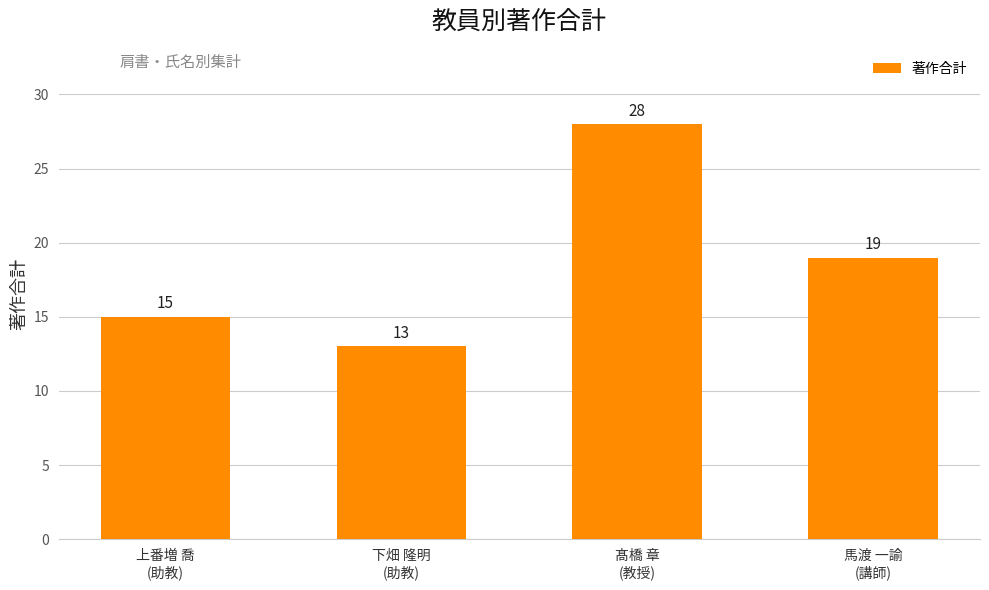

What is the change in value from 上番増 喬
(助教) to 馬渡 一諭
(講師)?

+4